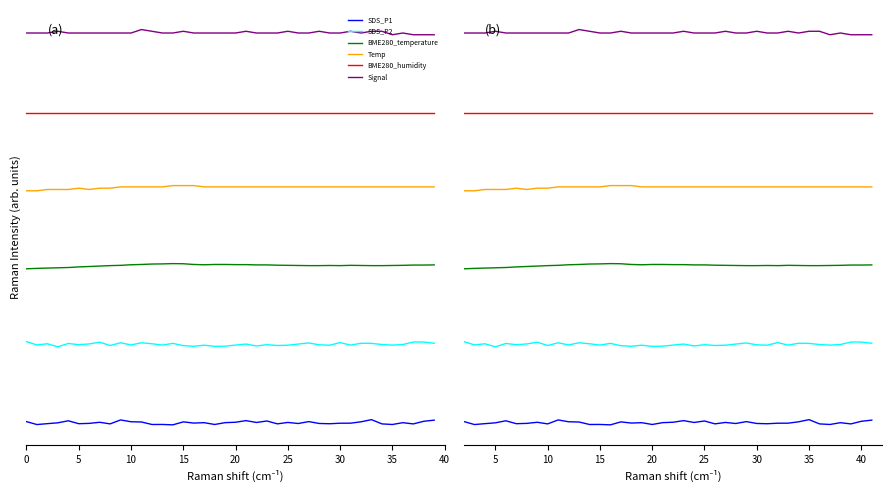

How many interior local peaks does the Signal series have?

8